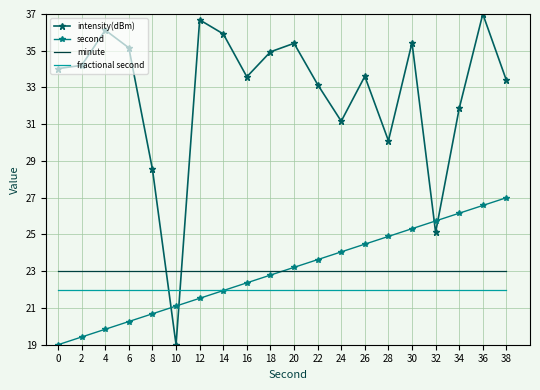

What is the approximate value of second at 16?

22.4